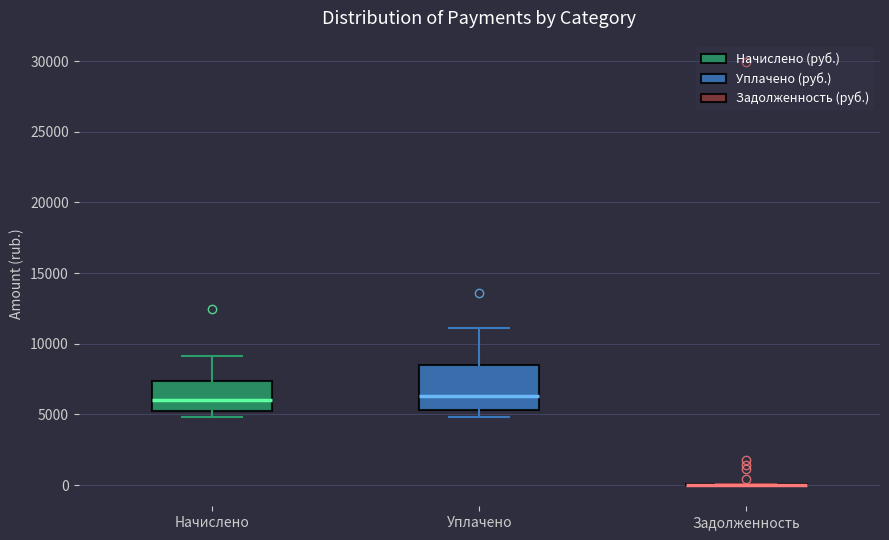

Reading left to right, read every box against the y-axis: the position of its median line, the range the box covers, and the ends of its whiskers. The values are not printed on the chart, so give them approximately, as read against the axis.

Начислено: median 6000, box 5000 to 7500, whiskers 5000 (just below the box's lower edge) to 9000
Уплачено: median 6500, box 5500 to 8500, whiskers 5000 to 11000
Задолженность: box collapsed to a line at 0, whiskers 0 to 0